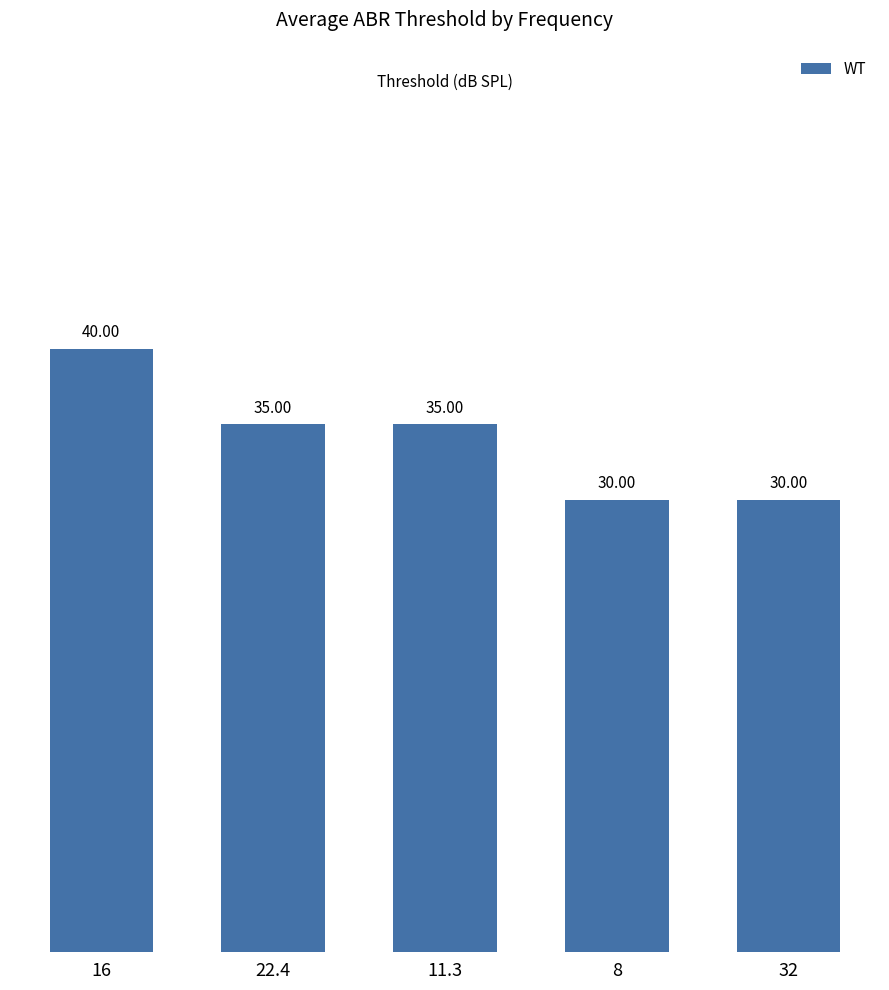

Approximately how many times larger is the value at 11.3 compared to 8?

1.2